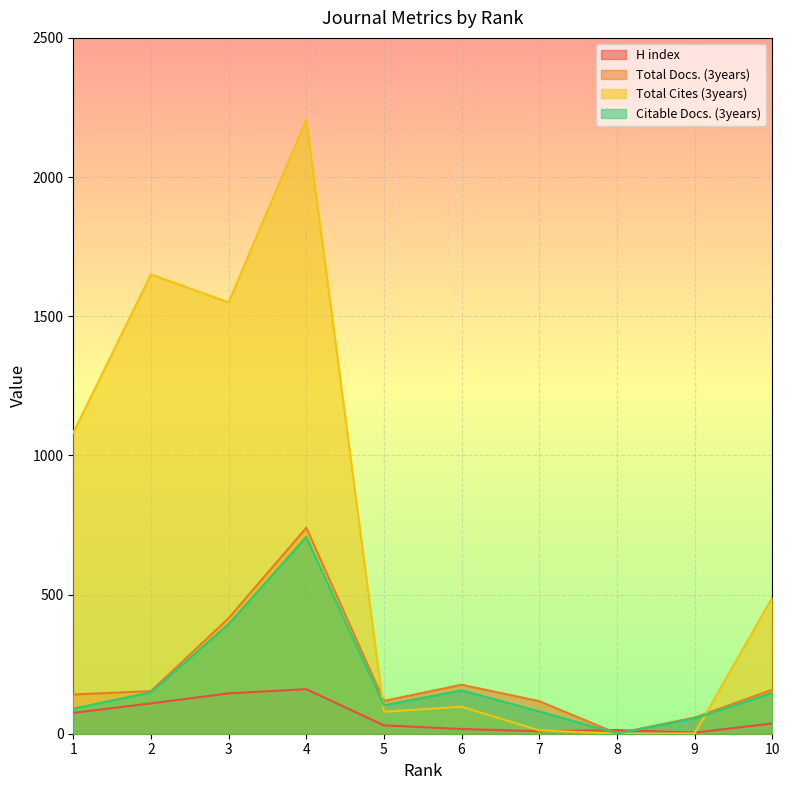

What is the maximum value shown in the chart?

2206